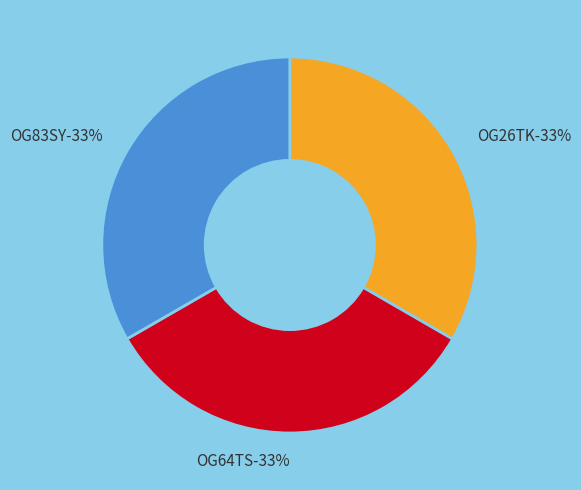

Which category has the biggest portion of the pie?

OG64TS